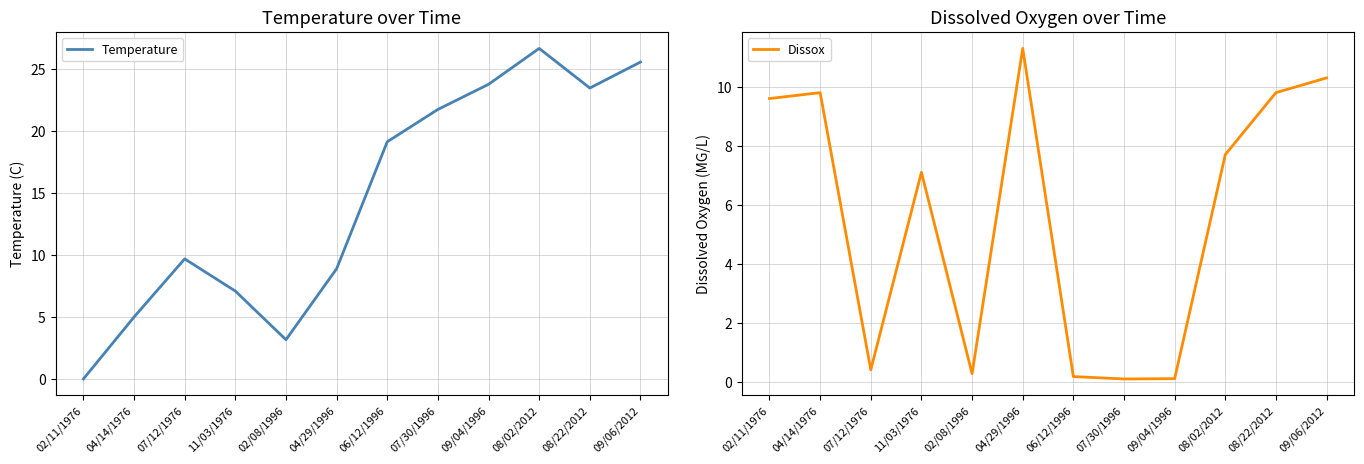

At which category is the sum across all series the highest?

09/06/2012